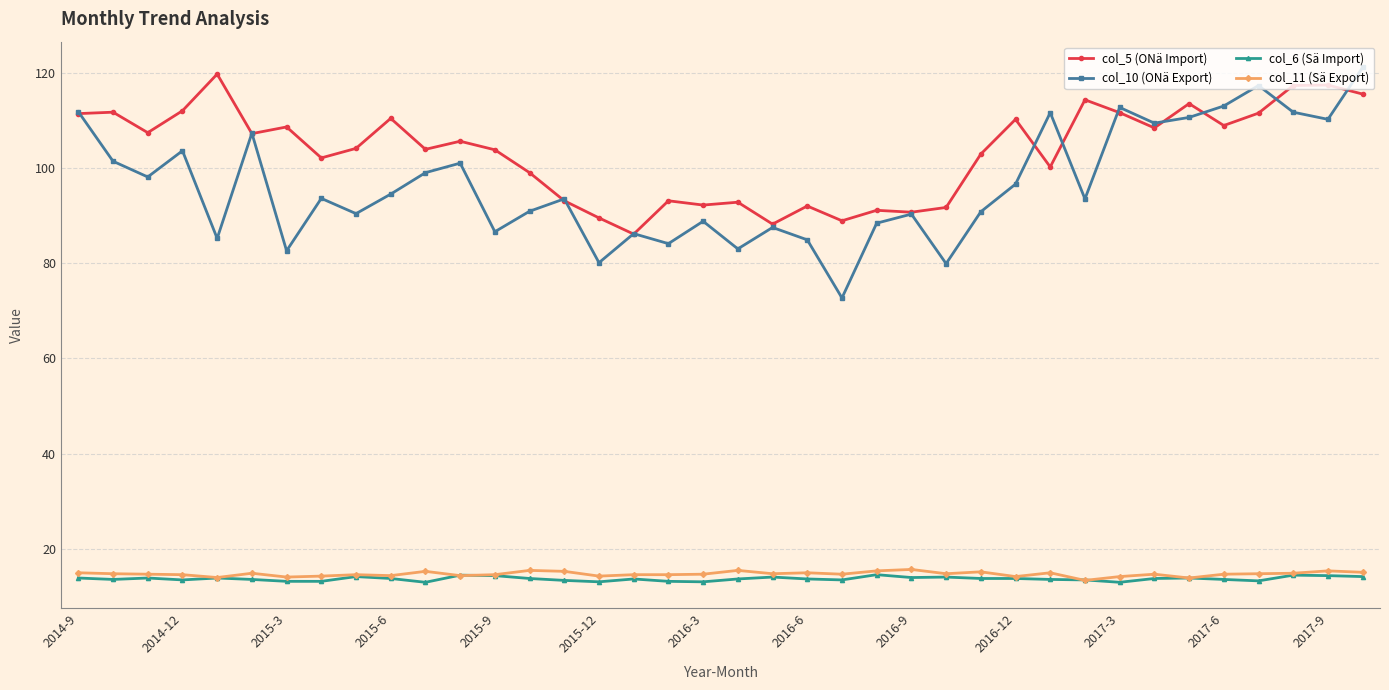

What is the greatest value displayed?

121.1